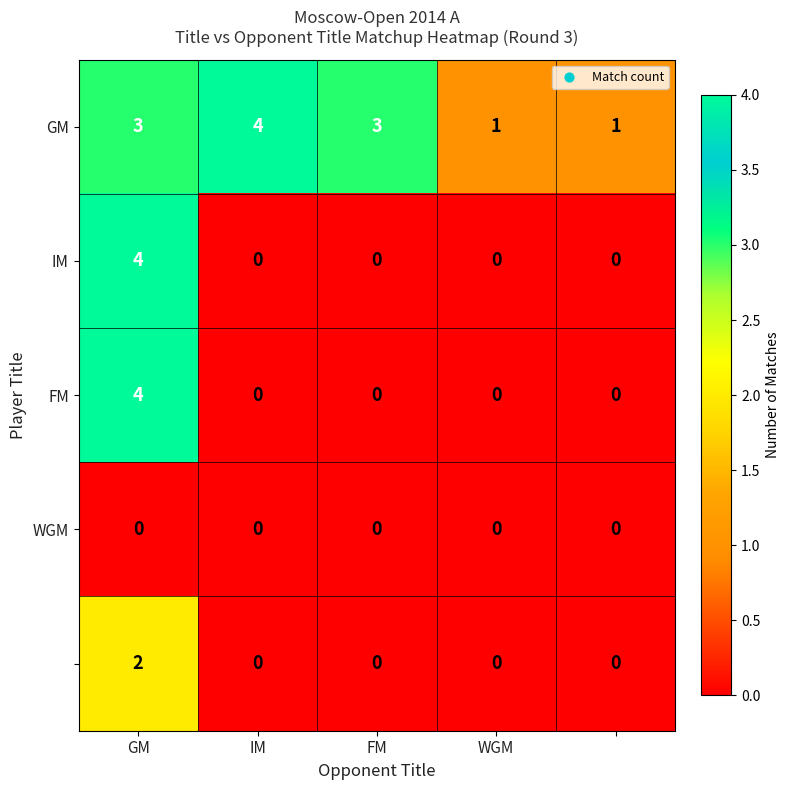

What is the maximum value shown in the chart?

4